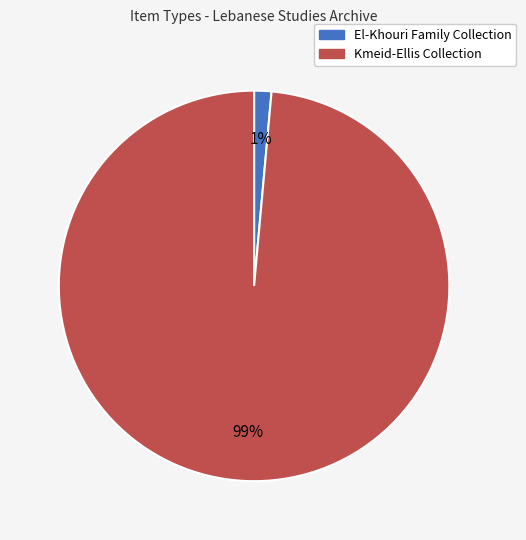

To the nearest percent, what percentage of the pie is El-Khouri Family Collection?

1%